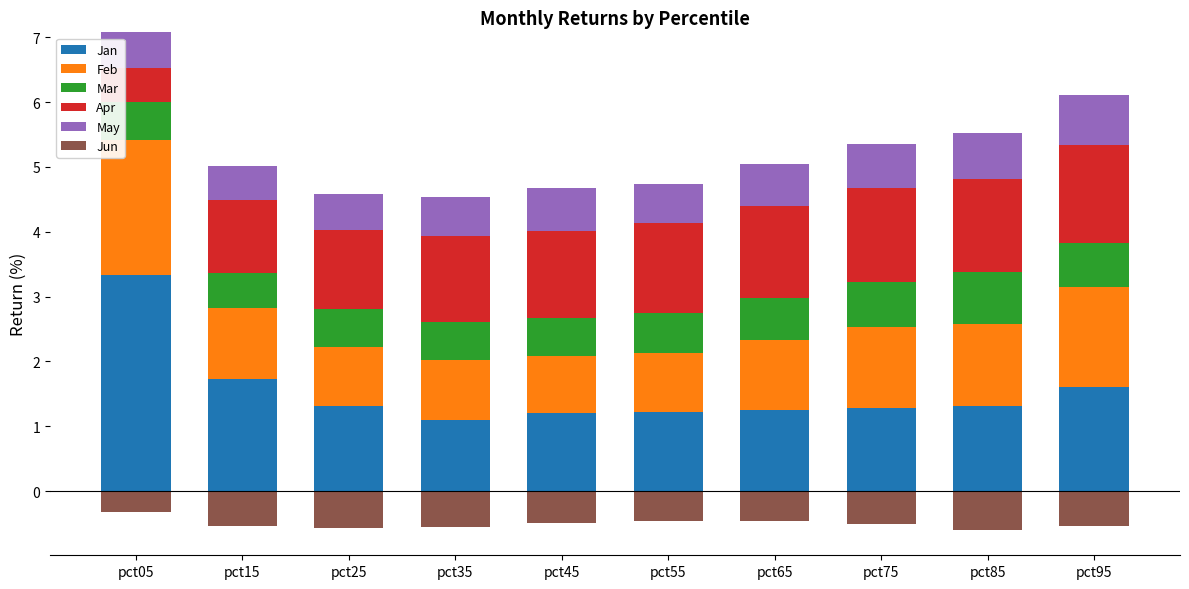

The Jan series shows 3.3 at pct05. True or false?

True